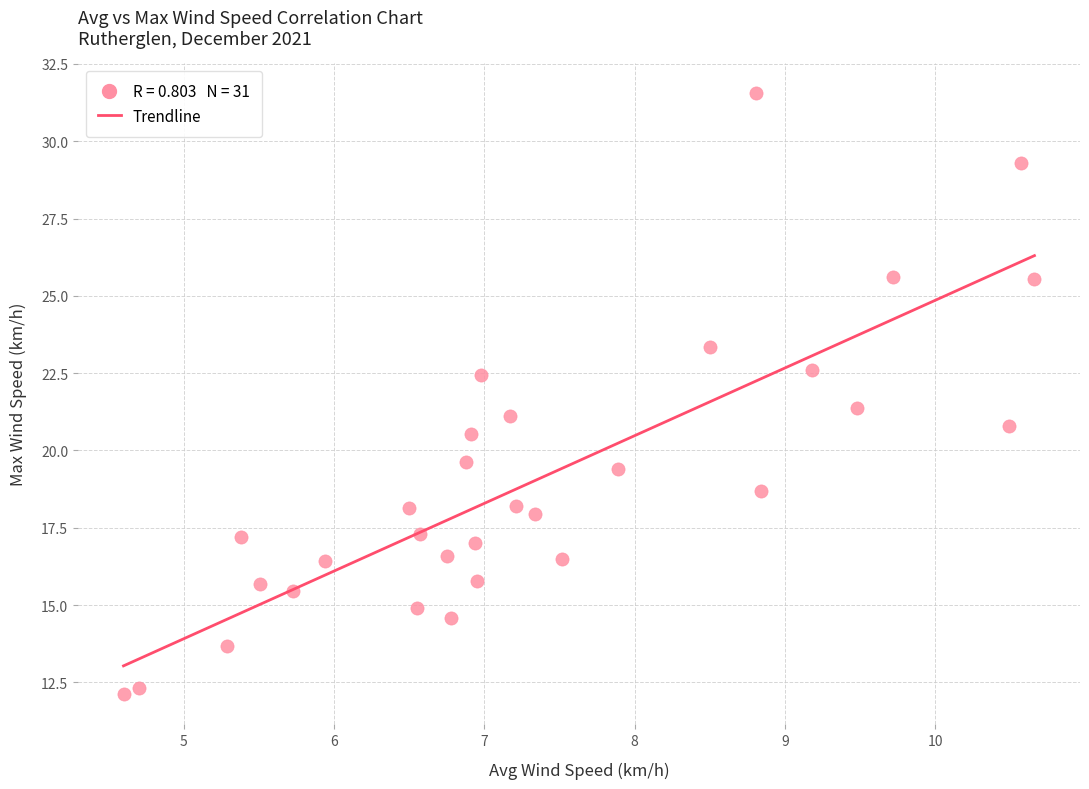

What is the range of Y values (max minus min)?

19.4